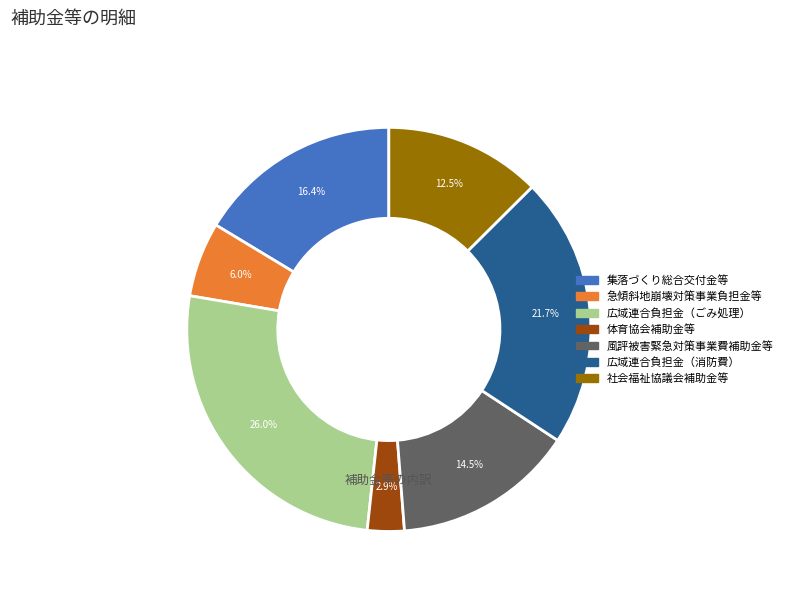

Is there a majority slice in this chart?

No